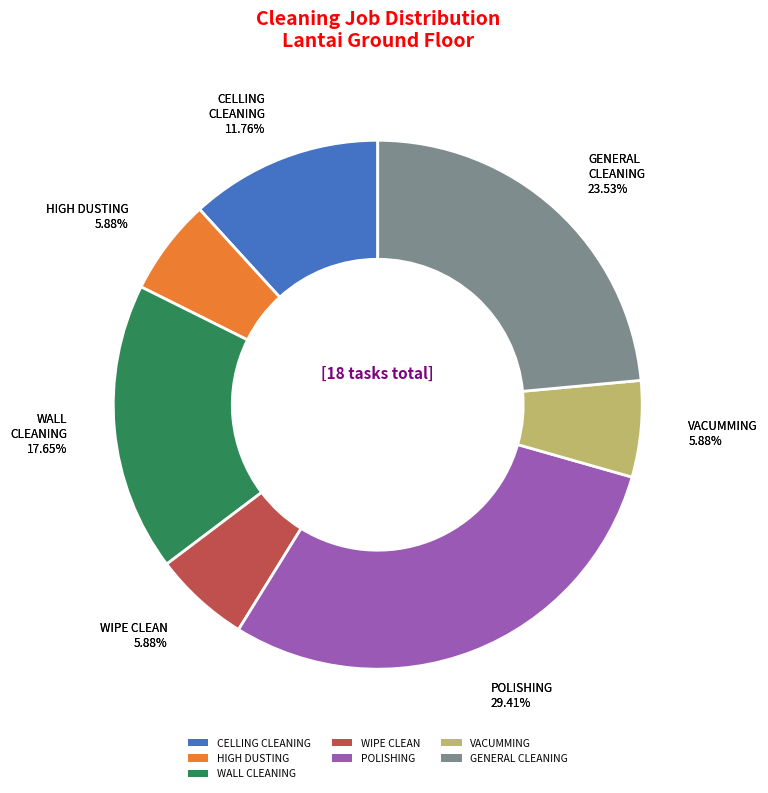

Does CELLING CLEANING represent more than half of the total?

No